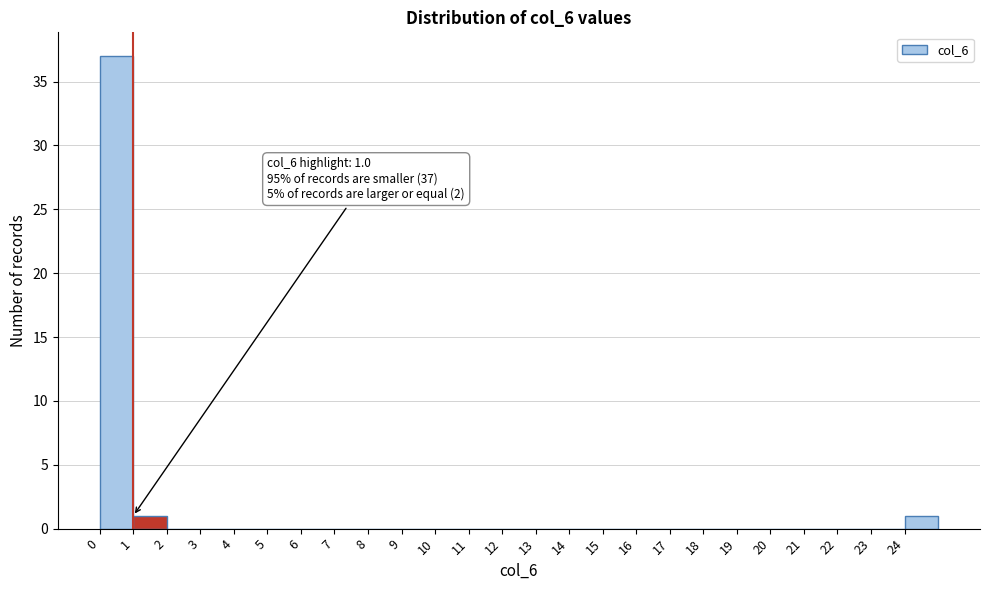

Over which range of the x-axis is the bar tallest?

0 to 1